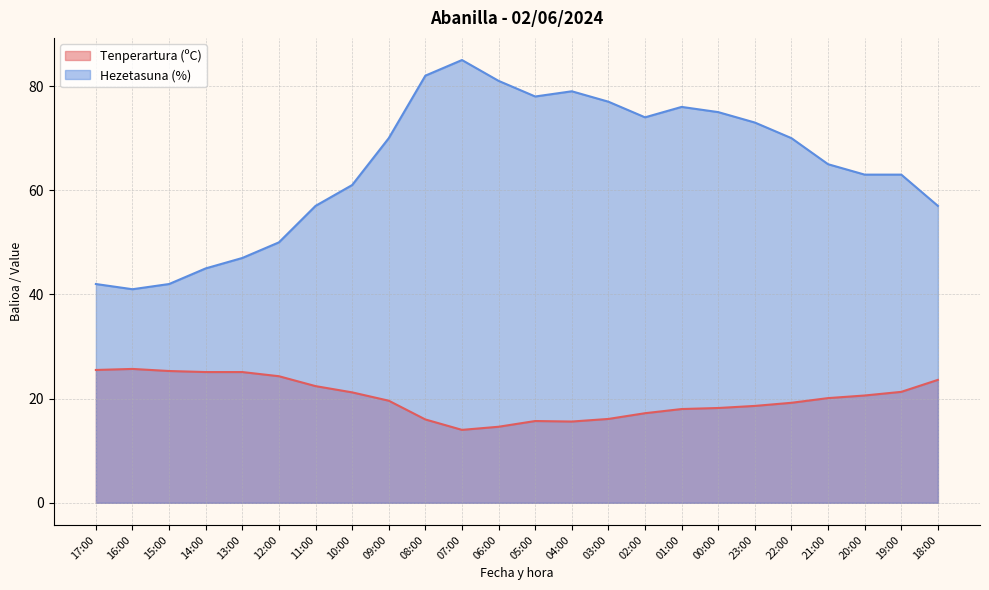

Which series has the largest range (max minus min)?

Hezetasuna (%)